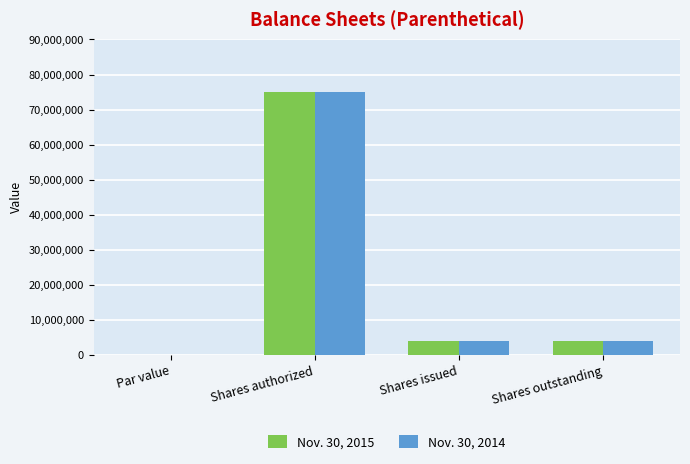

Is it true that Nov. 30, 2014 equals 4000000.0 at Shares outstanding?

True